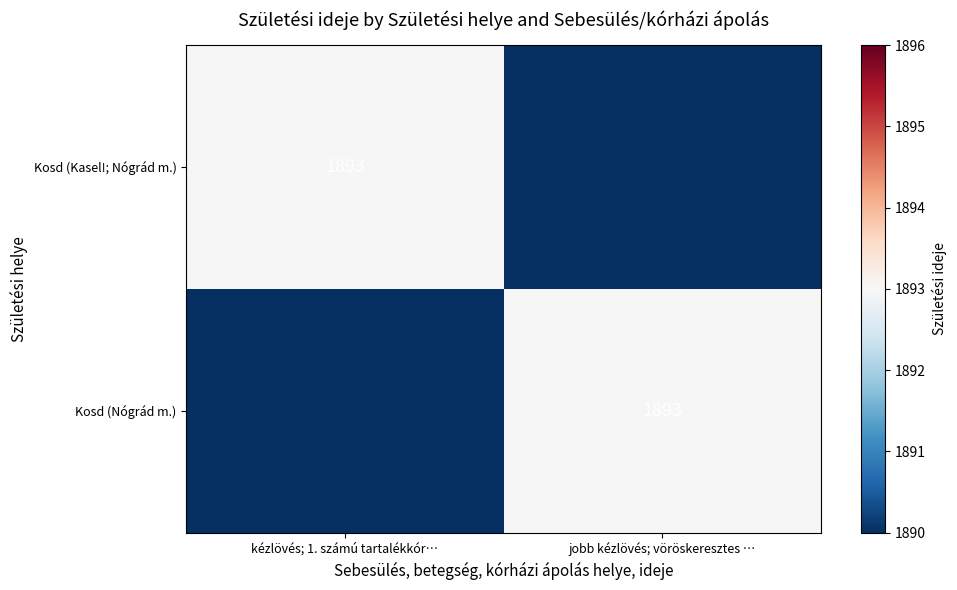

The Kosd (Nógrád m.) series shows 2929 at jobb kézlövés; vöröskeresztes …. True or false?

False